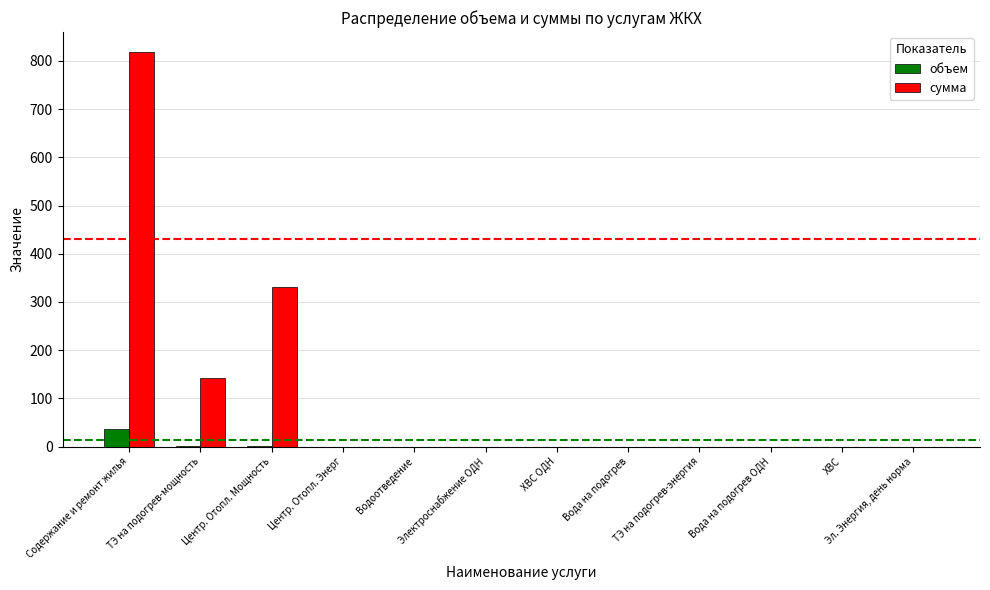

At which label does объем reach its peak?

Содержание и ремонт жилья